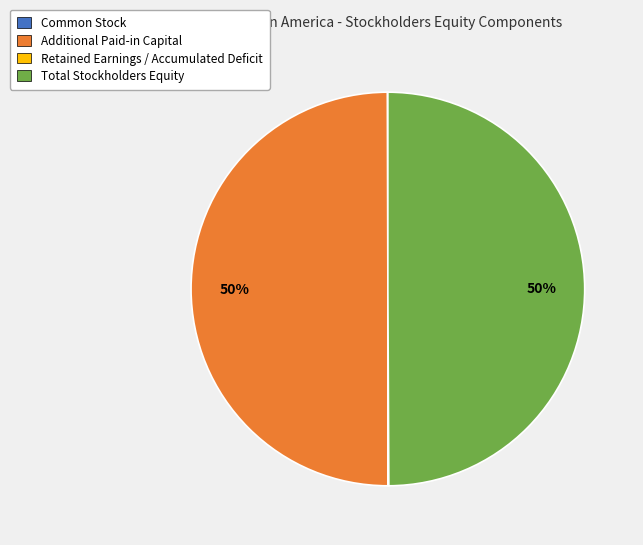

To the nearest percent, what is the average slice percentage?

25%